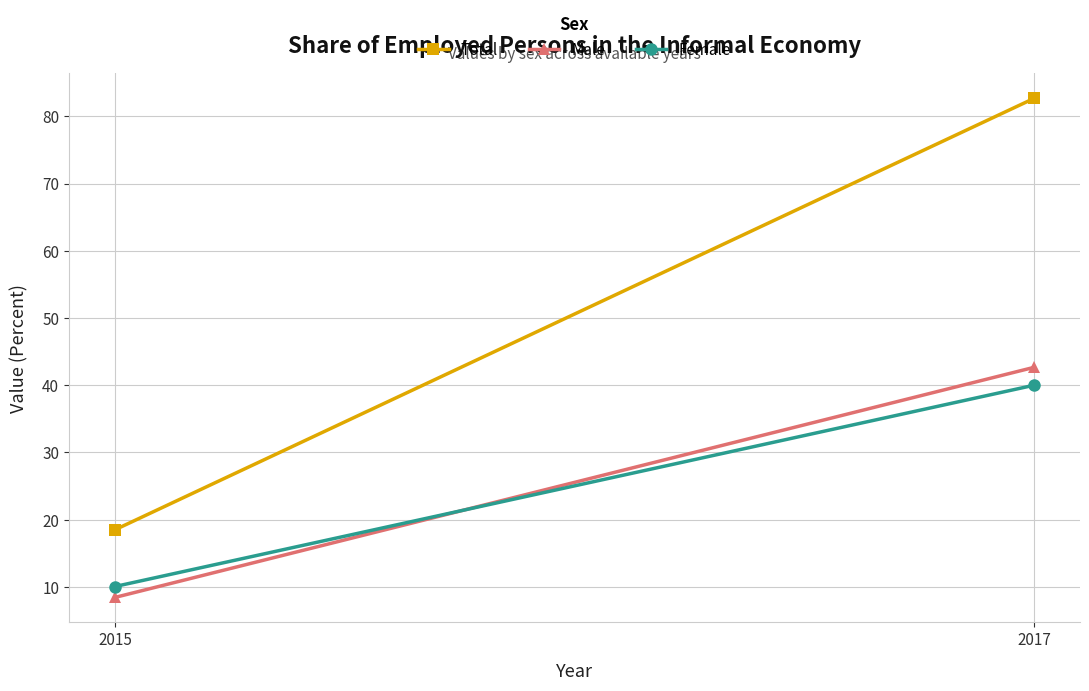

What is the total value across all series at 2015?

37.0